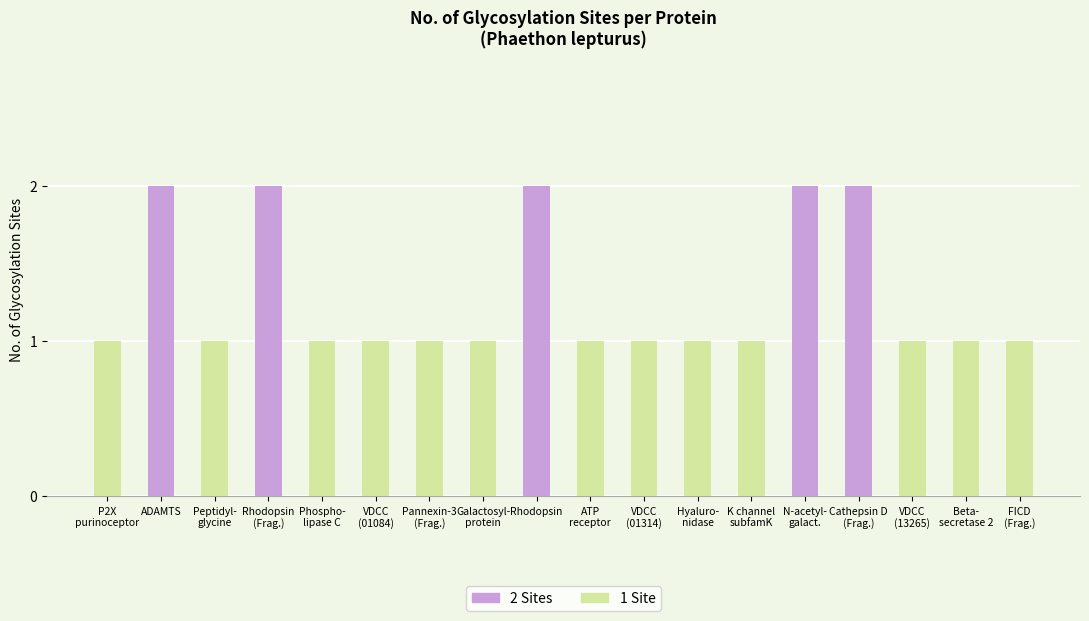

What is the sum of all values?

23